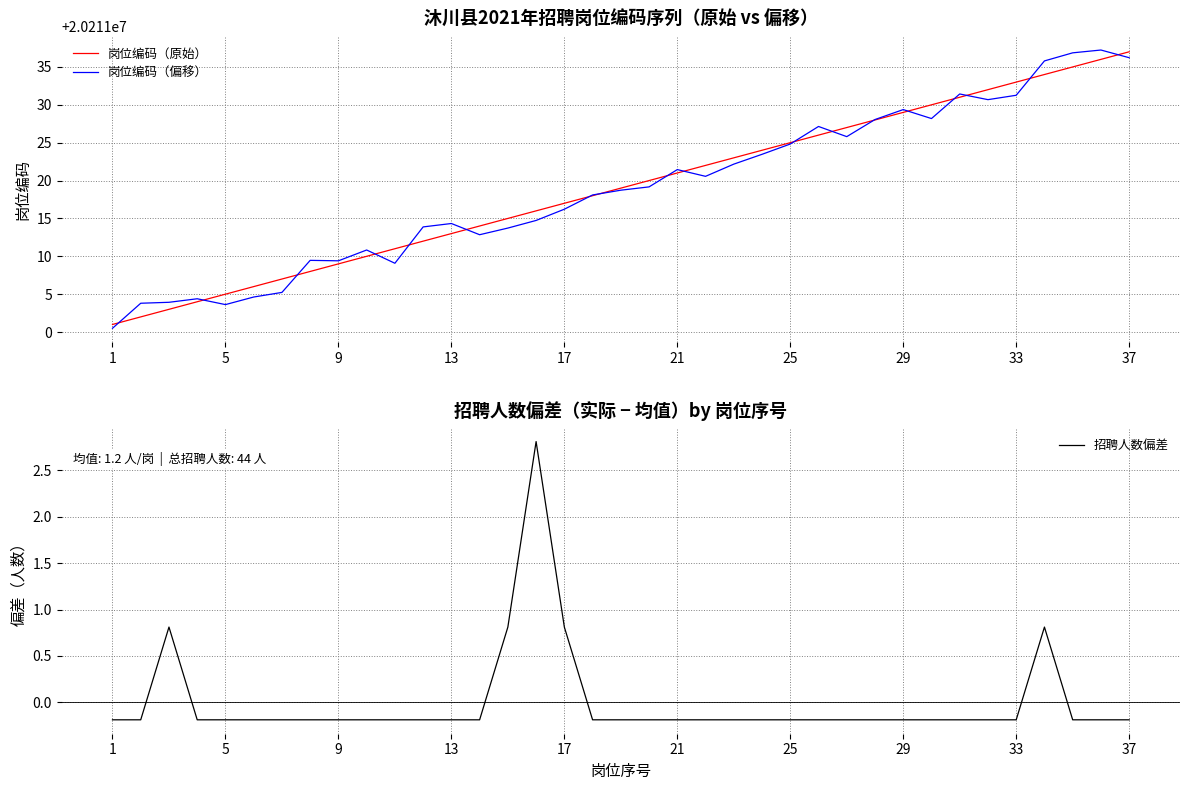

The value of 岗位编码（偏移） at 21 is 20211021.4. True or false?

True